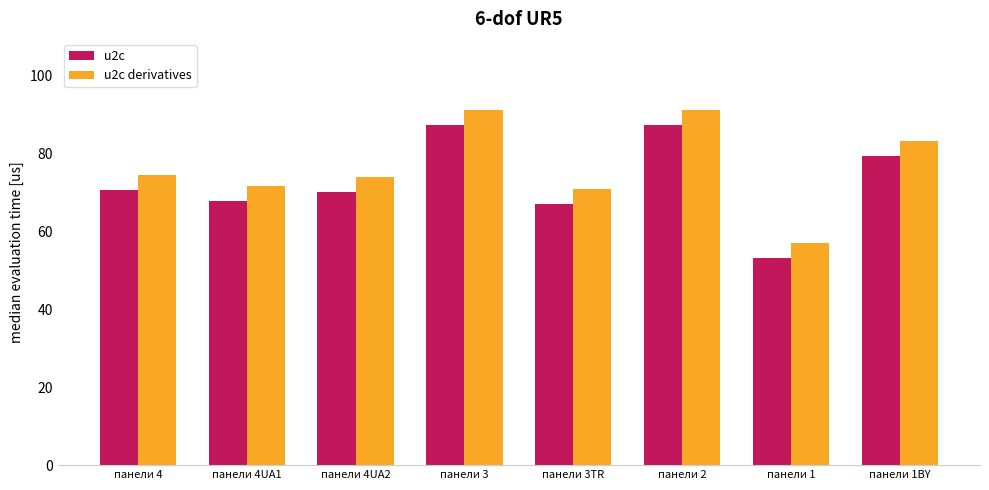

Reading left to right, transcribe all the data shown in this chart.

u2c: 70.6	67.8	70.0	87.2	67.0	87.2	53.2	79.2
u2c derivatives: 74.5	71.7	73.9	91.1	70.9	91.1	57.1	83.1